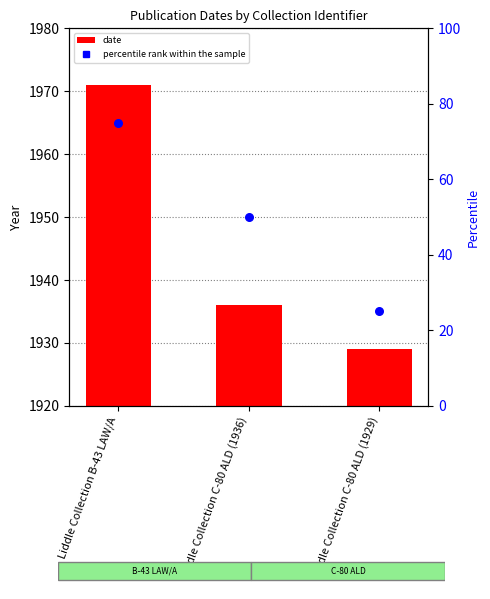

Which series contains the lowest Y value?

percentile rank within the sample